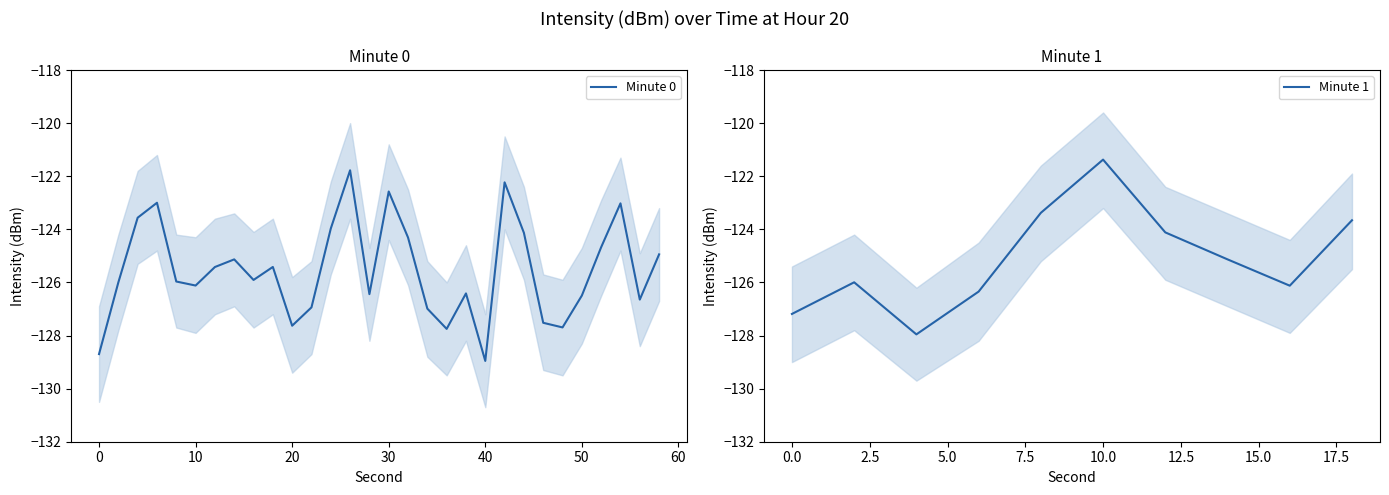

At which category does the data reach its first local peak?

6